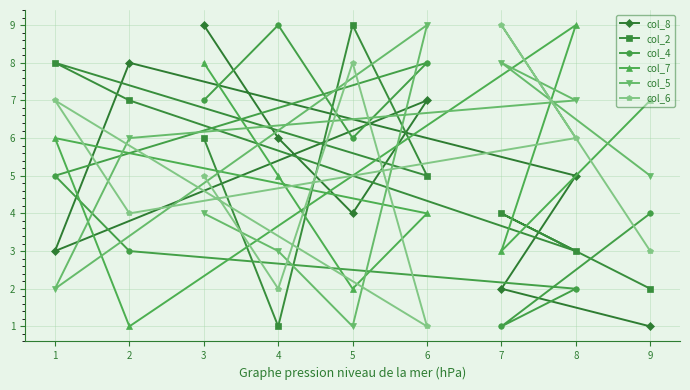

How many interior local peaks does the col_4 series have?

2